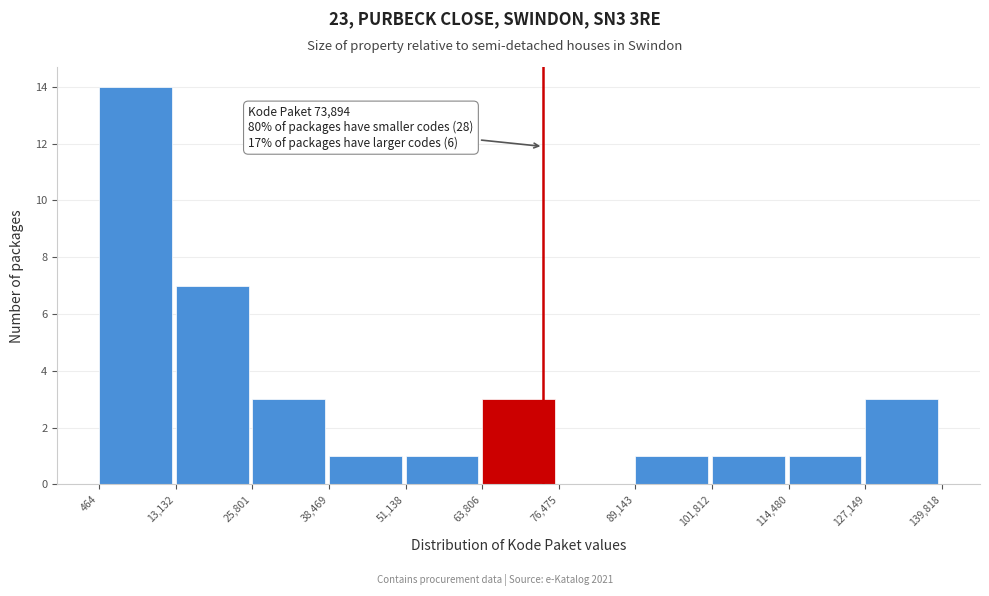

Which range on the x-axis has the tallest bar?

464 to 13,132